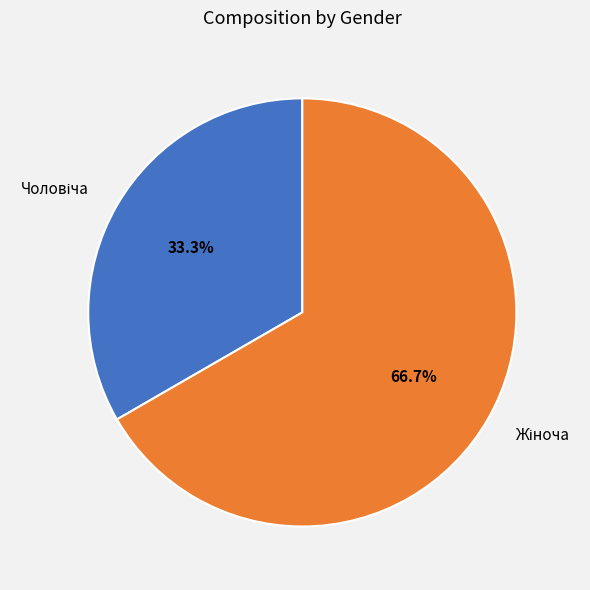

Does any single category account for the majority?

Yes